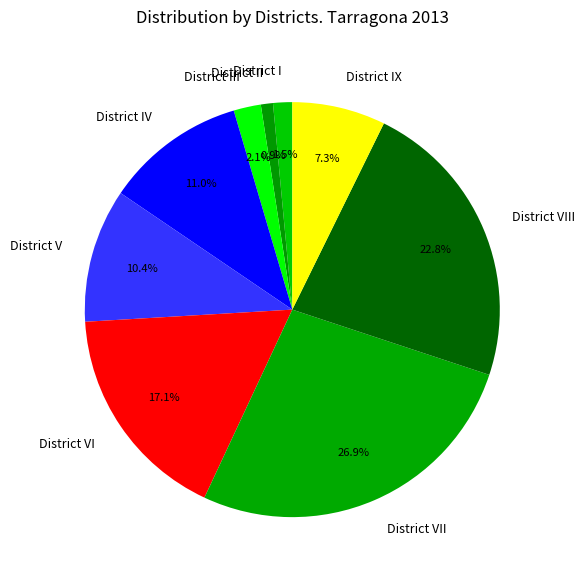

Does any single category account for the majority?

No